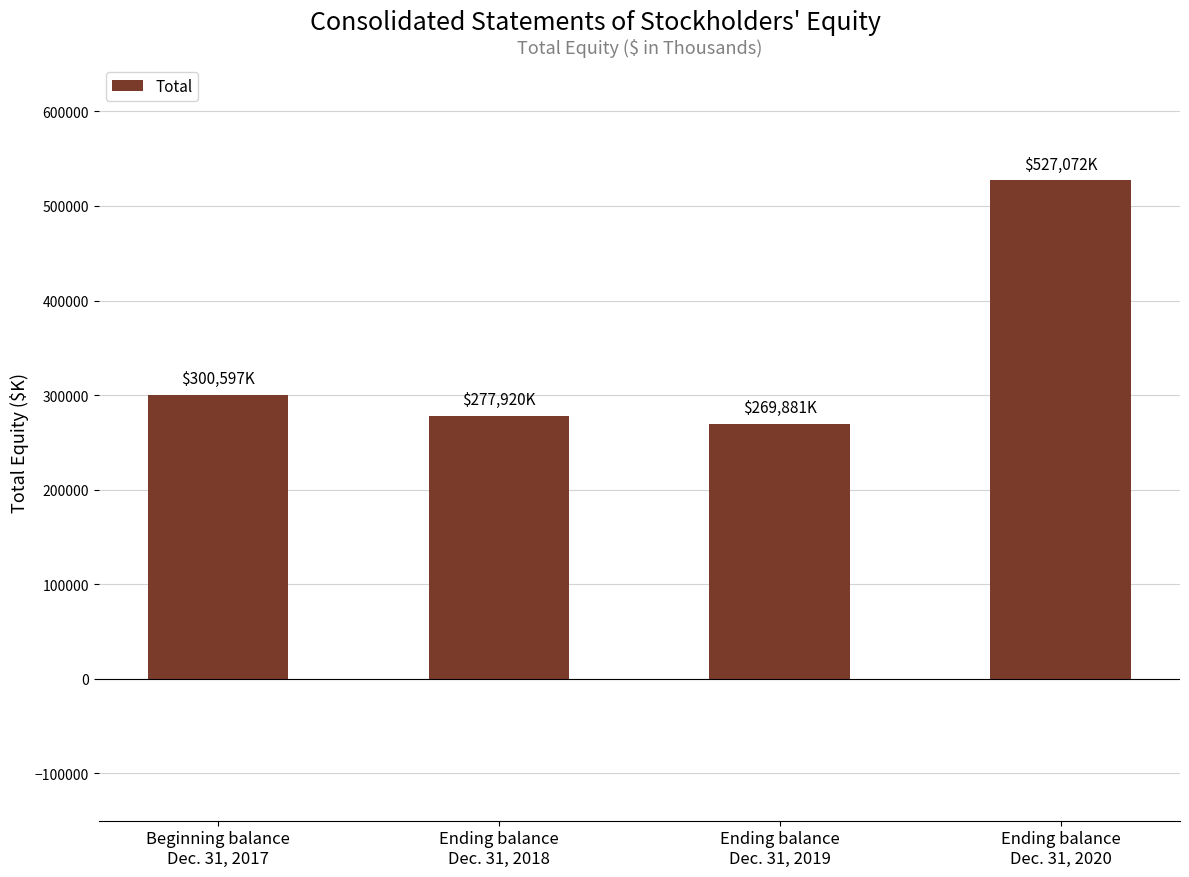

What position from the right is Ending balance
Dec. 31, 2019?

2